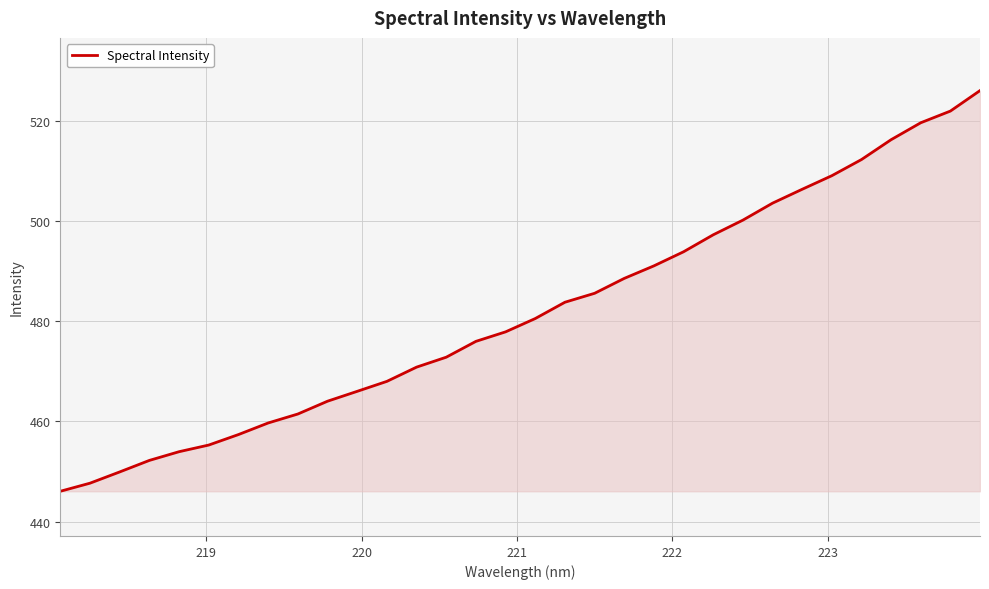

How many lines are shown in the chart?

1